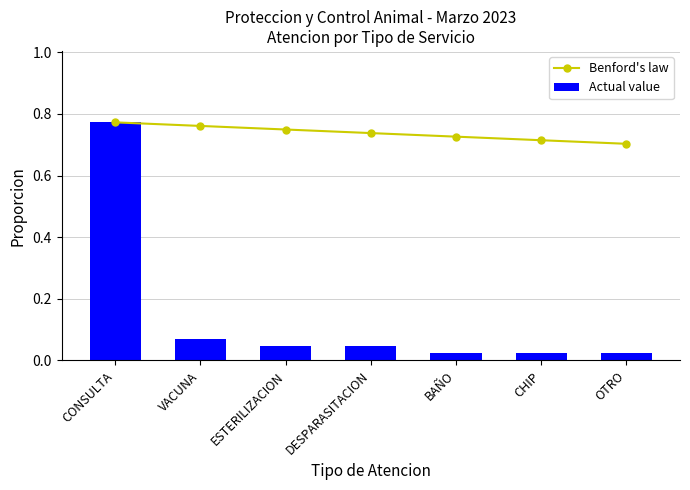

Which series has the largest total across all categories?

Benford's law